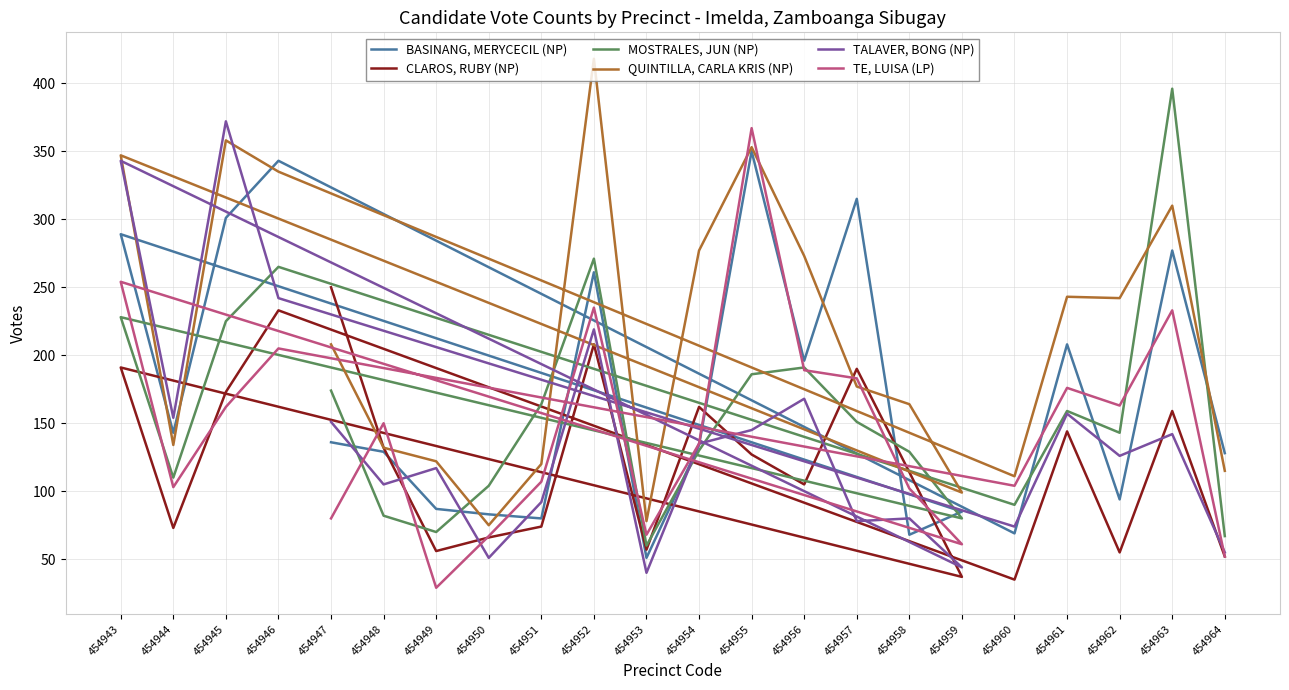

At 454962, list the series in order from smallest to largest.

CLAROS, RUBY (NP), BASINANG, MERYCECIL (NP), TALAVER, BONG (NP), MOSTRALES, JUN (NP), TE, LUISA (LP), QUINTILLA, CARLA KRIS (NP)